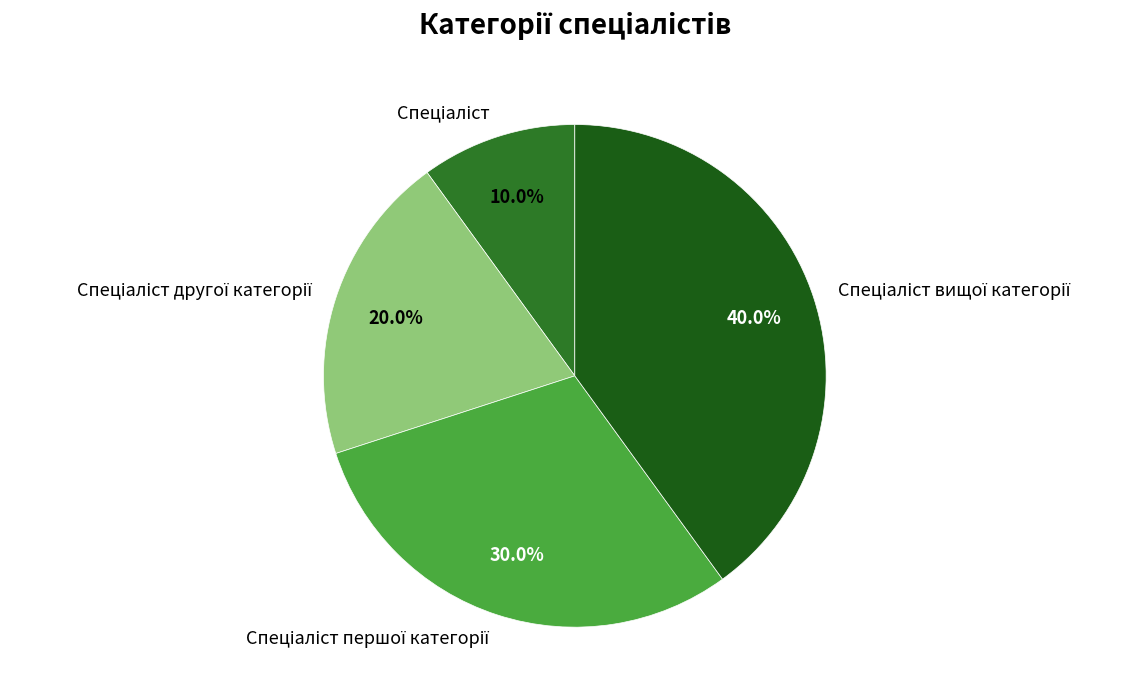

Does any single category account for the majority?

No